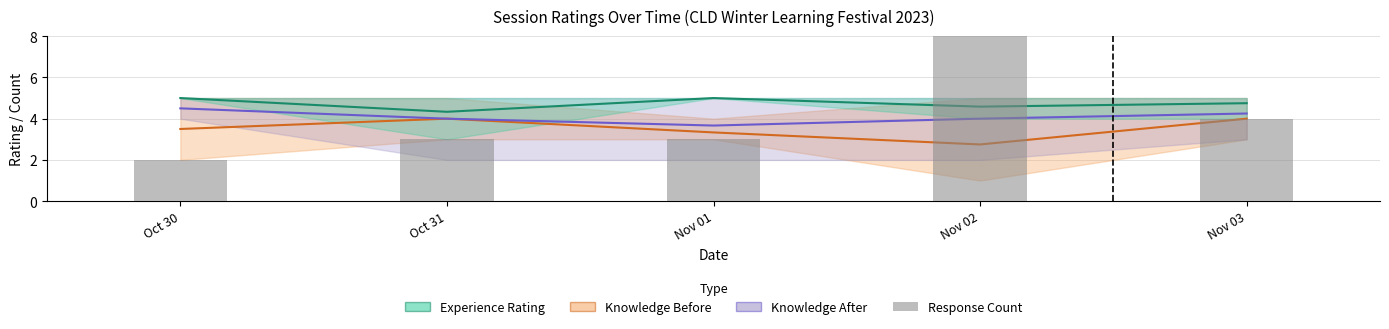

Which series has the widest spread of values?

Response count